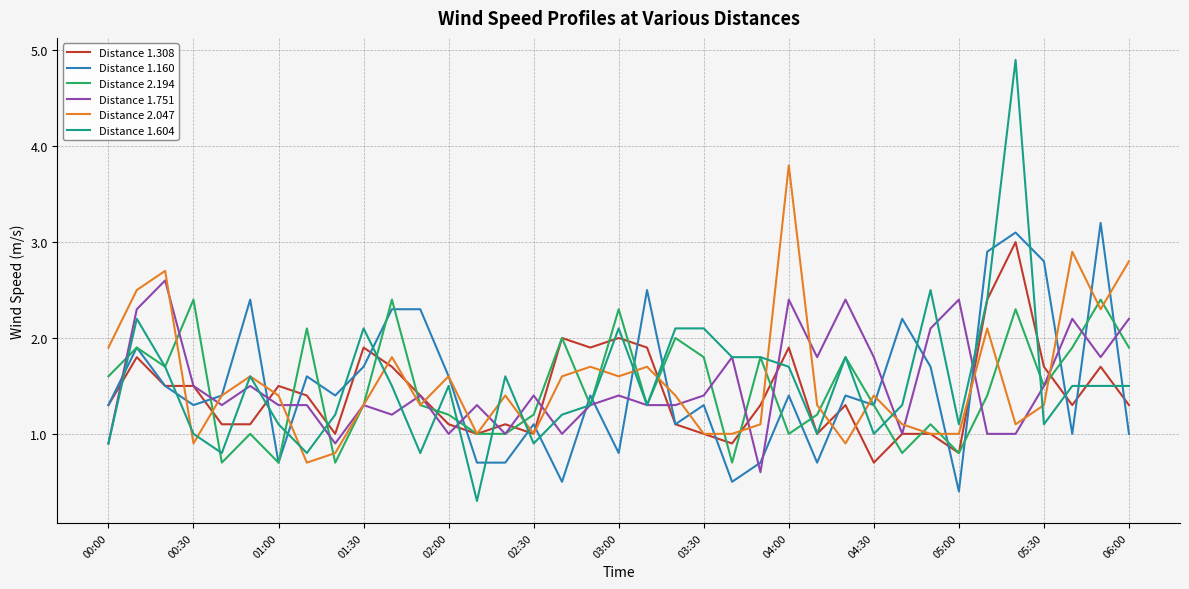

What is the smallest value displayed?

0.3